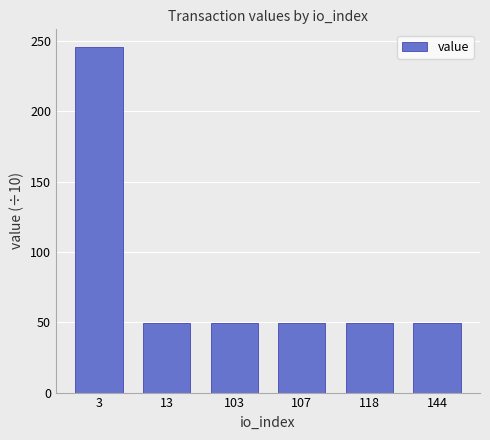

What is the sum of the values at 118 and 13?

98.3